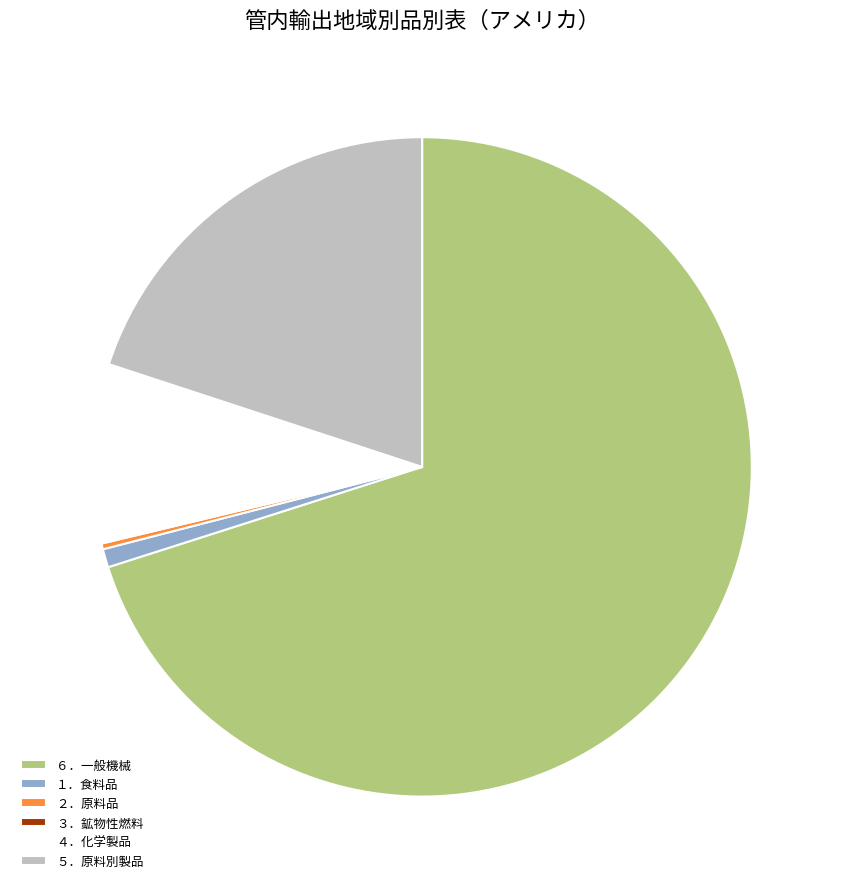

Does any single category account for the majority?

Yes